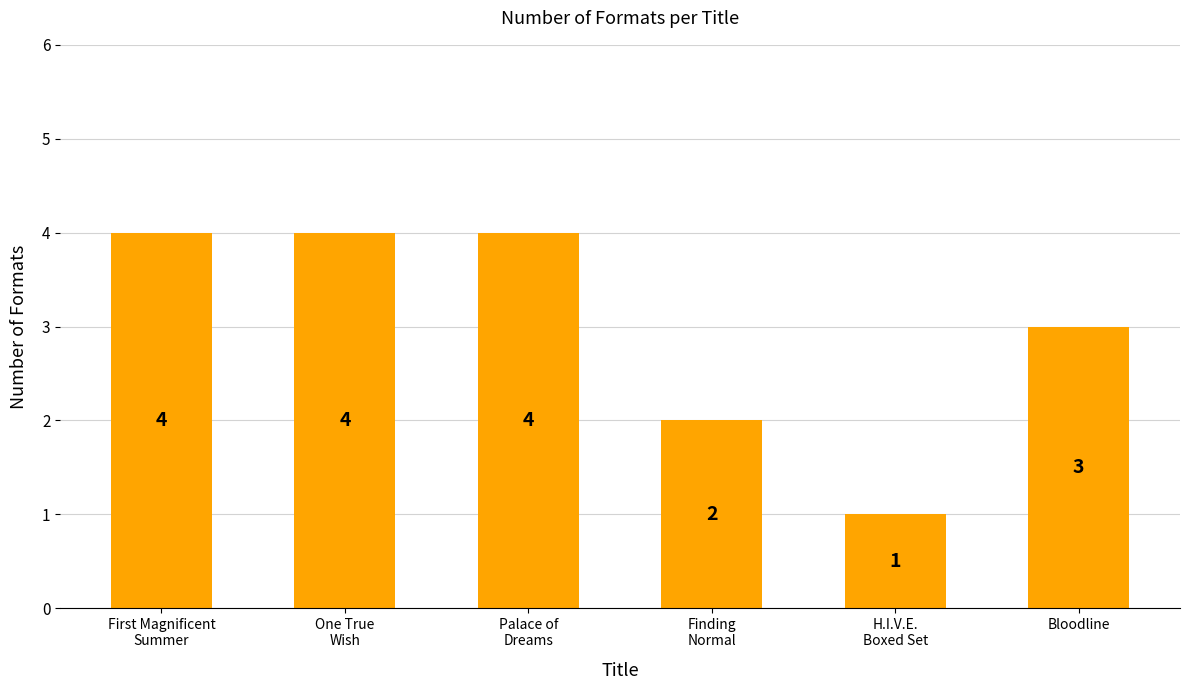

What is the label of the 1st bar from the left?

First Magnificent
Summer